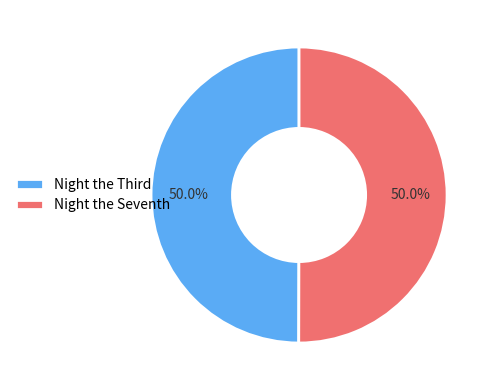

What percentage is NOT represented by Night the Seventh?

50.0%